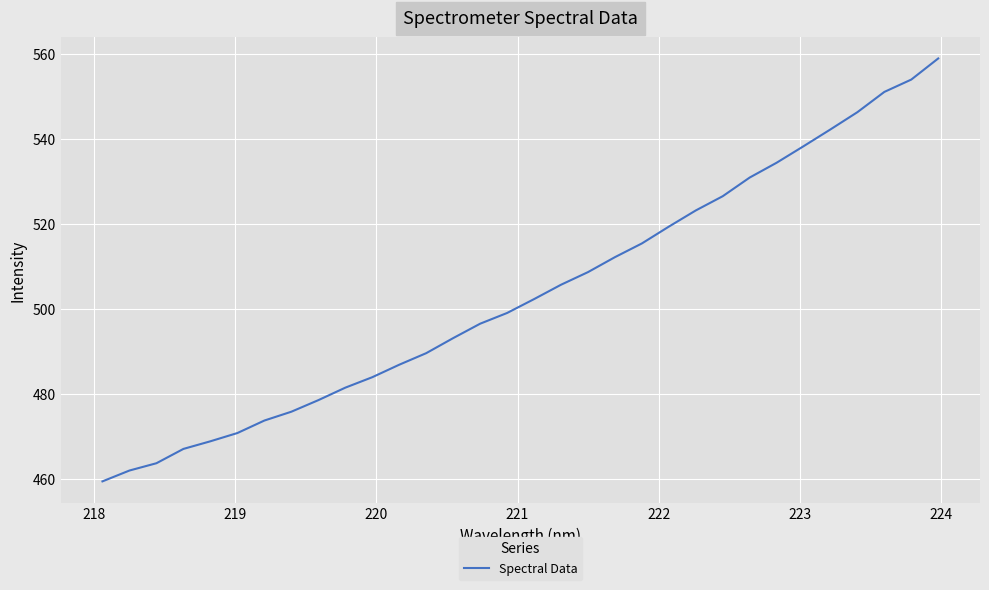

What is the greatest value displayed?

558.8